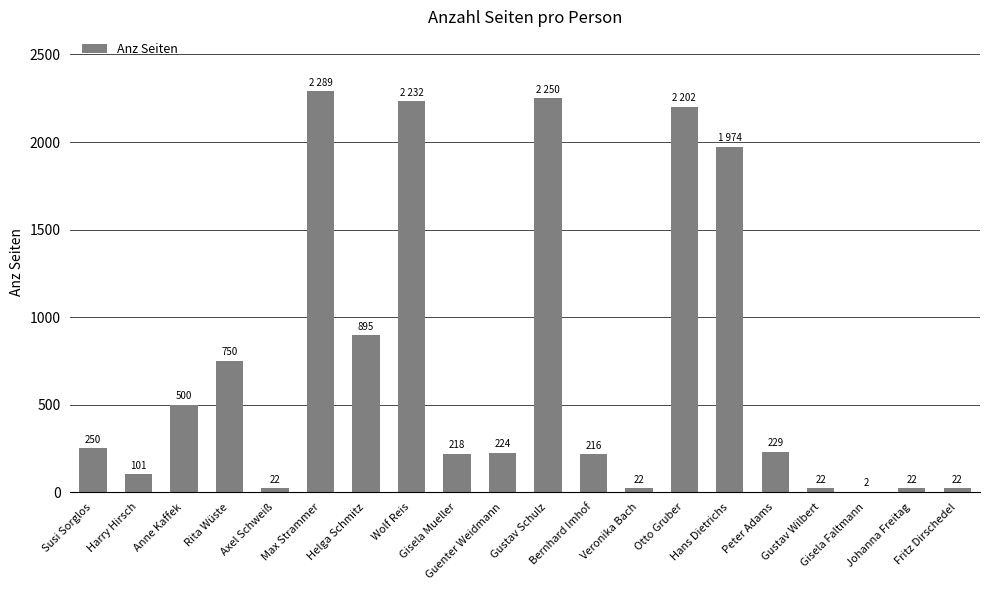

How many distinct data groups are displayed?

1